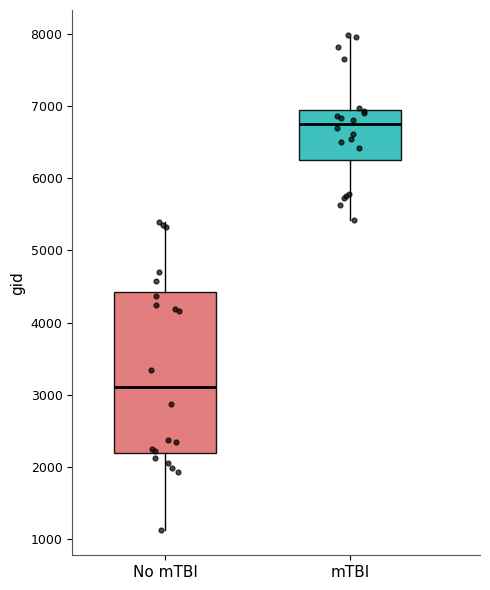

Reading left to right, transcribe this box plot: for each box, give where its median line is, the range the box spans, and where its two whiskers end, as read against the y-axis. The values are not printed on the chart, so give them approximately, as read against the axis.

No mTBI: median 3100, box 2200 to 4400, whiskers 1100 to 5400
mTBI: median 6800, box 6300 to 6900, whiskers 5400 to 8000